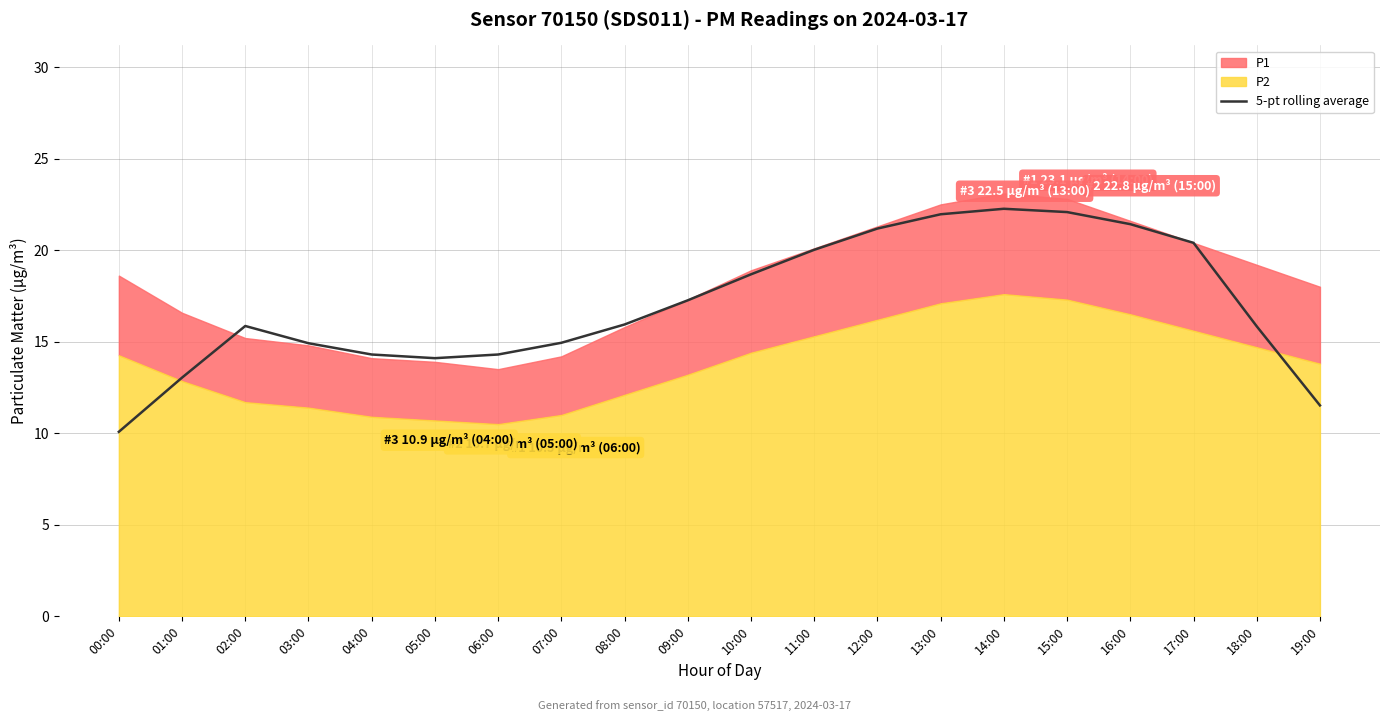

What is the difference between the maximum and minimum values?

12.2